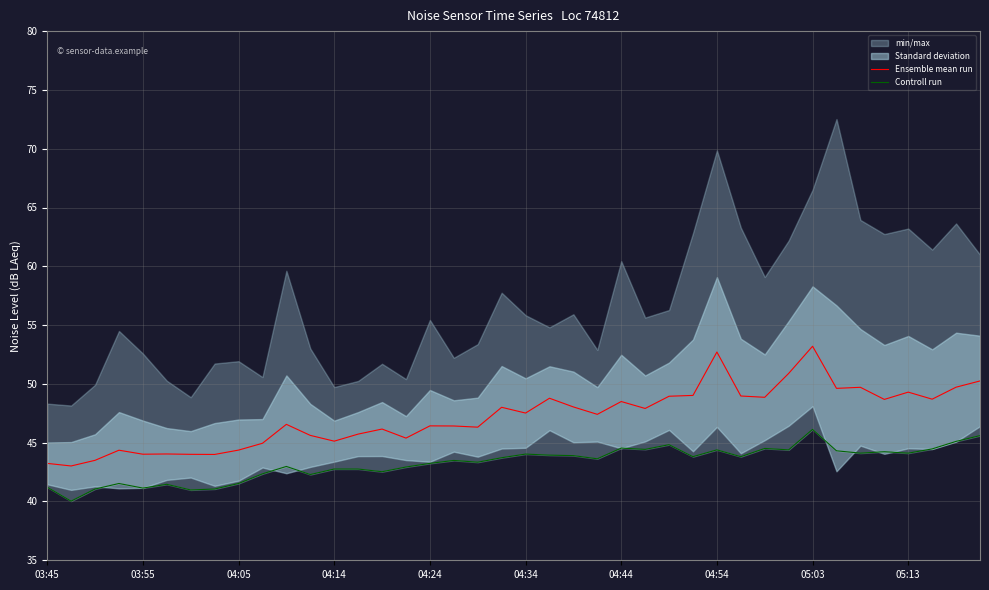

What is the average value of the Ensemble mean run series?

47.2